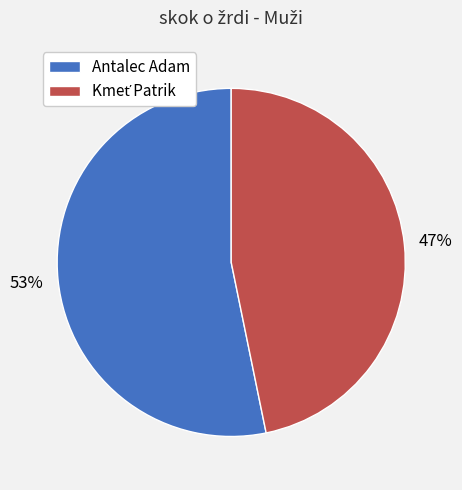

Which category has the biggest portion of the pie?

Antalec Adam